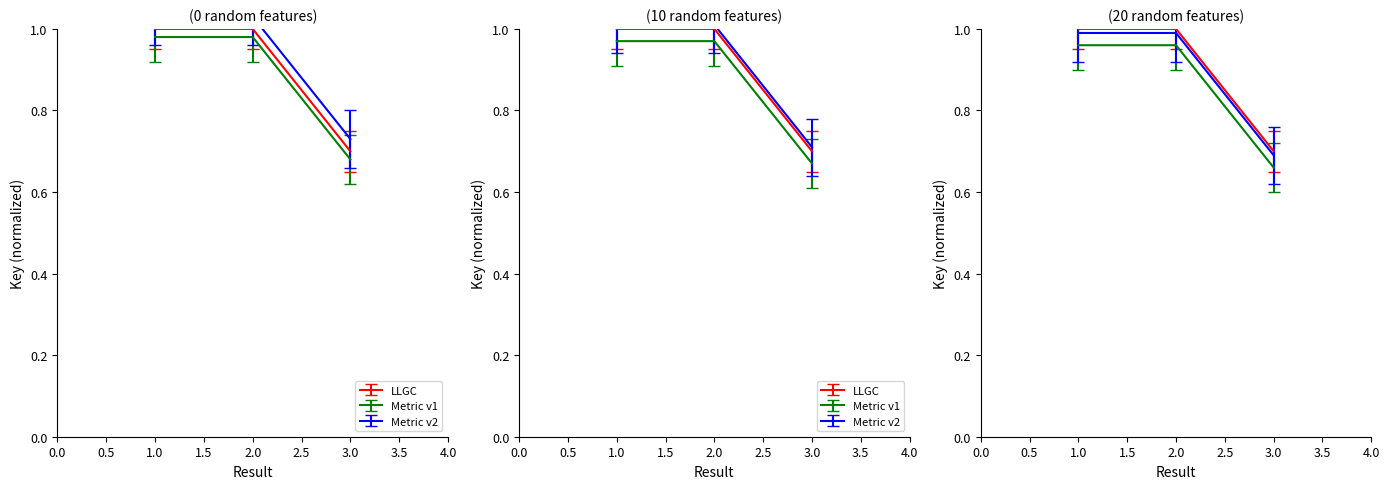

What is the difference between the maximum and minimum values?

0.3